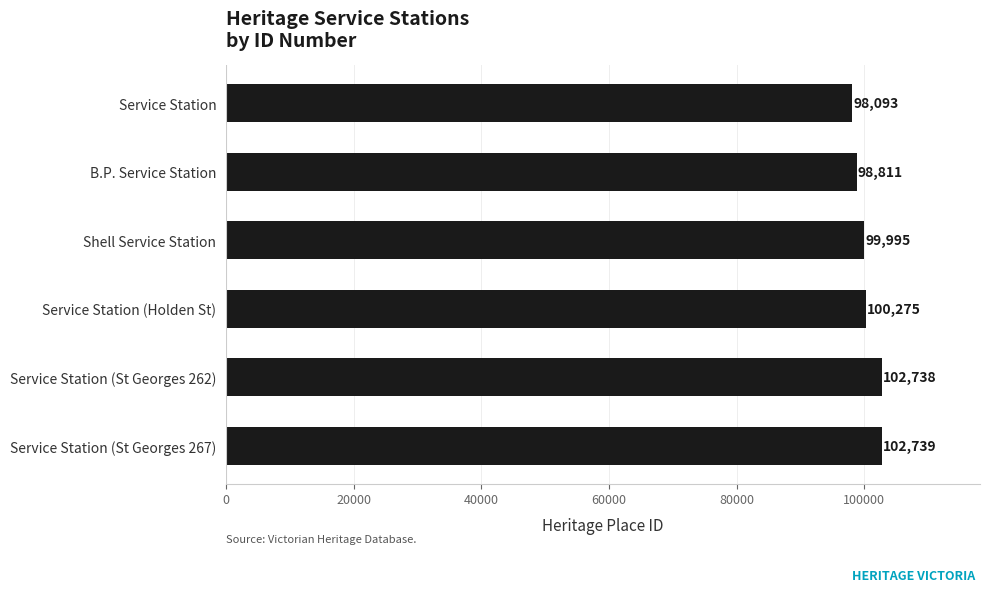

Reading bottom to top, transcribe all the data shown in this chart.

102739	102738	100275	99995	98811	98093